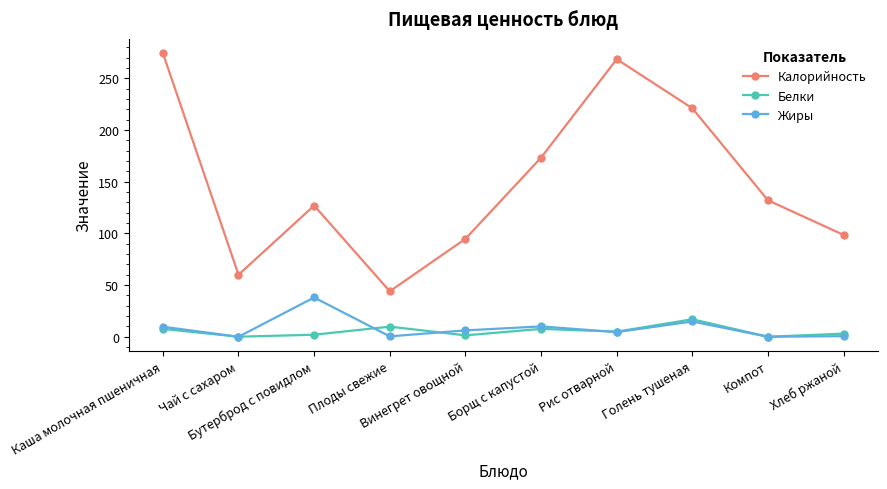

What is the value of the Белки point at the 1st from the left?

7.6